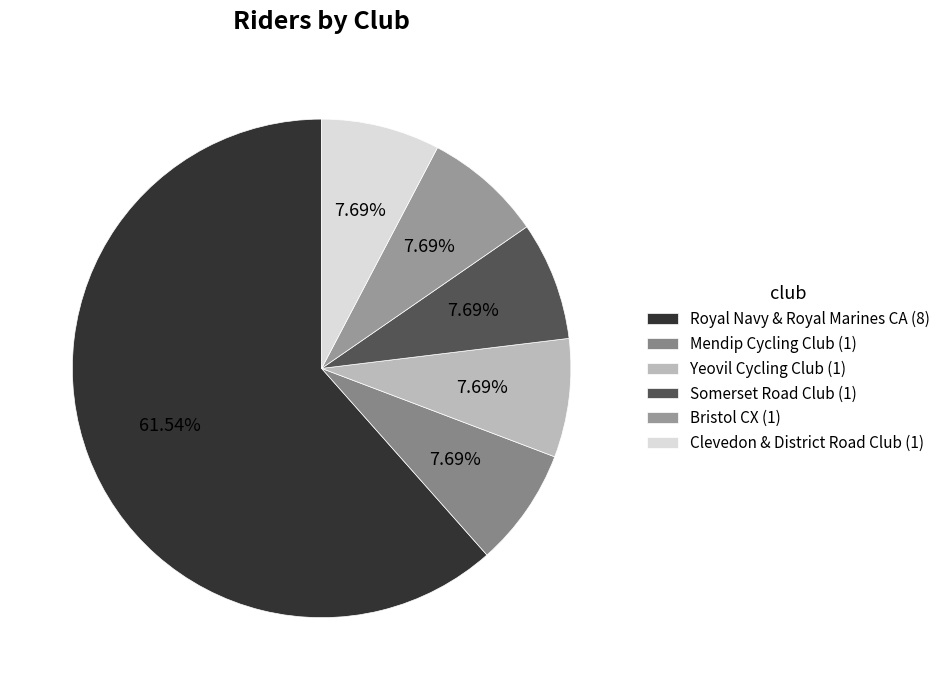

Which category has the biggest portion of the pie?

Royal Navy & Royal Marines CA